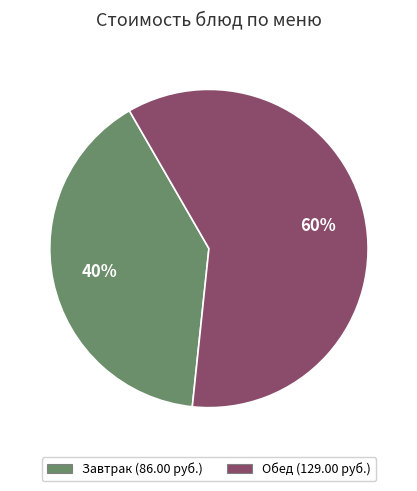

Is there a majority slice in this chart?

Yes